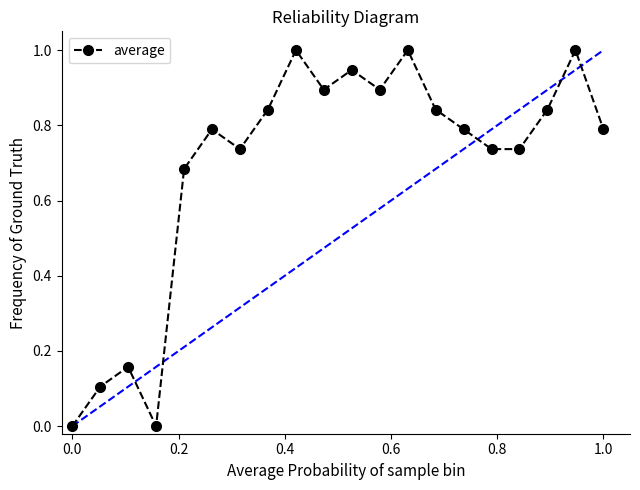

How many data points does each series have?

20